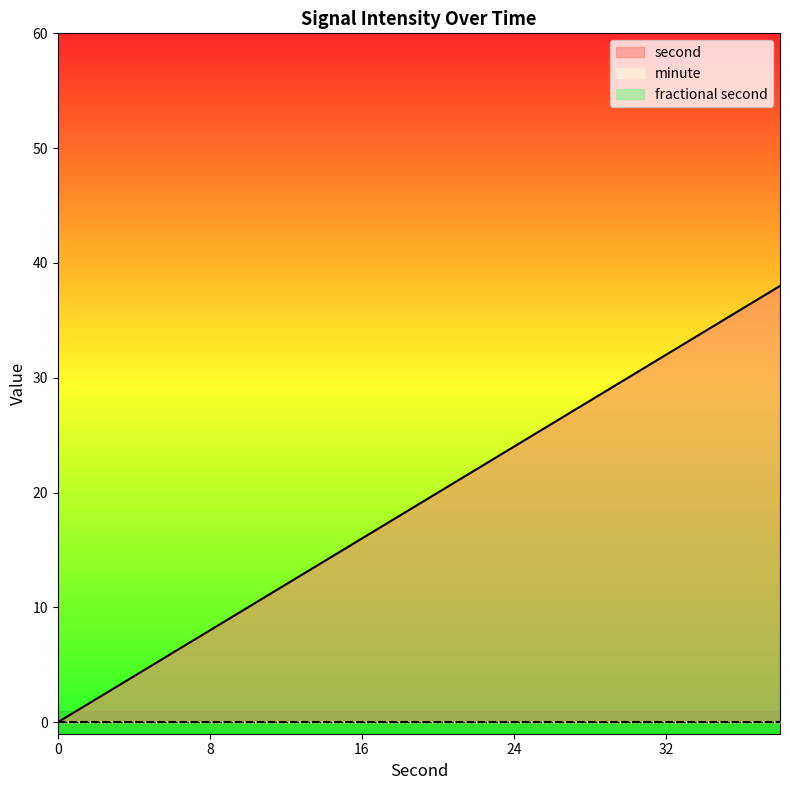

At how many categories does at least one series exceed 25?

7